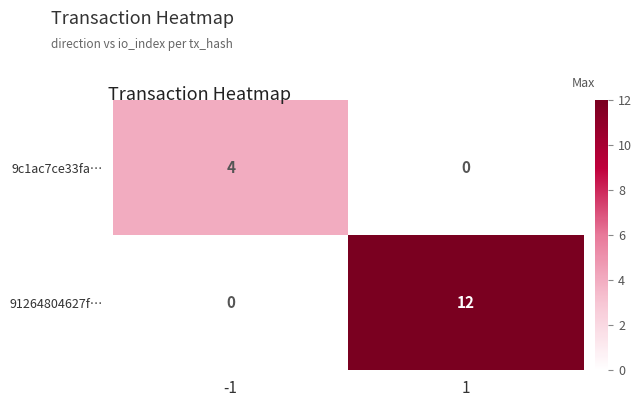

What is the highest value of the 9c1ac7ce33fa… series?

4